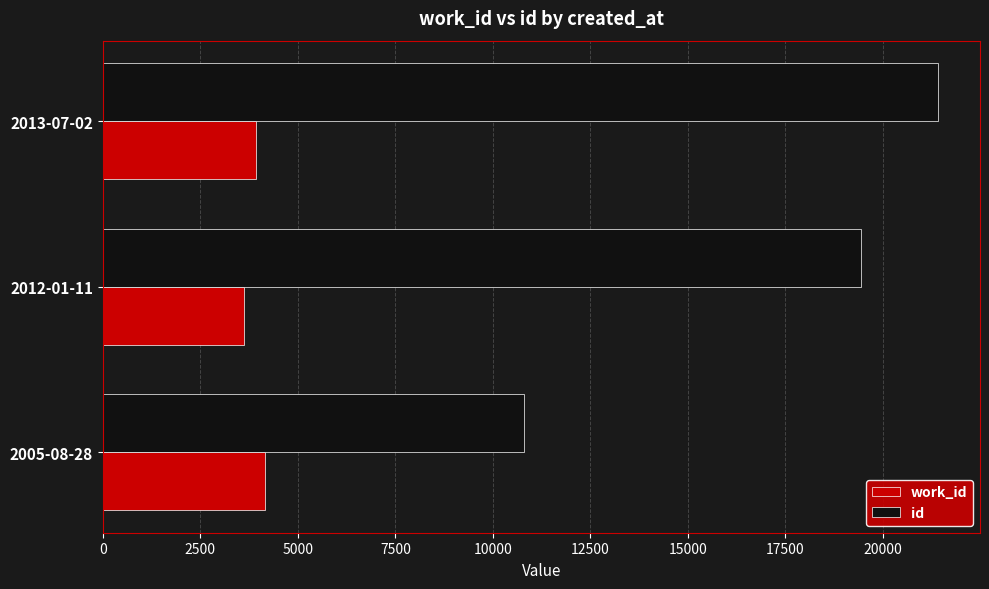

At 2005-08-28, list the series in order from smallest to largest.

work_id, id